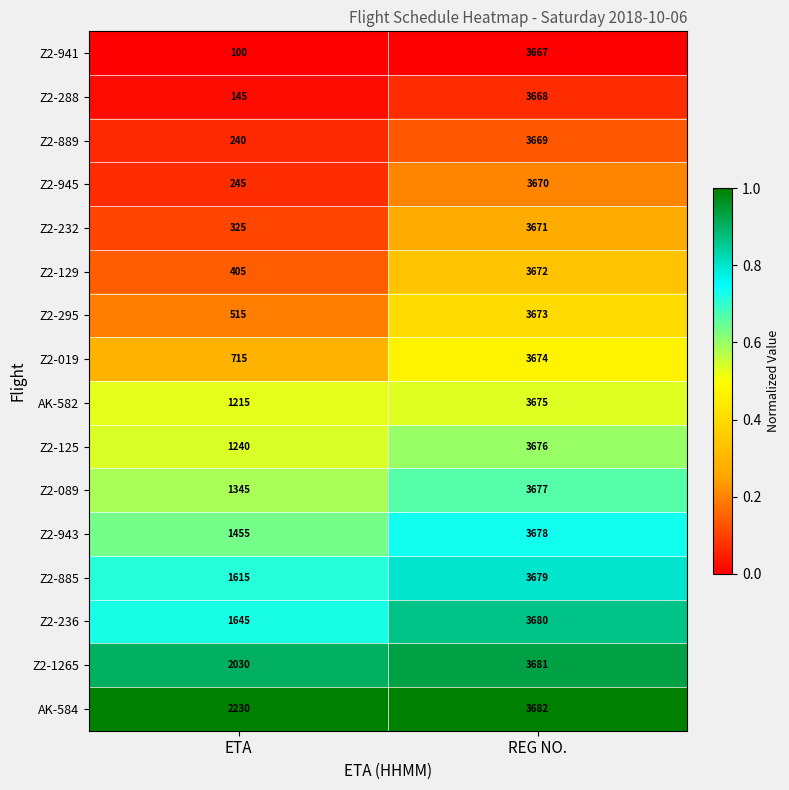

Which label corresponds to the smallest value in the chart?

ETA